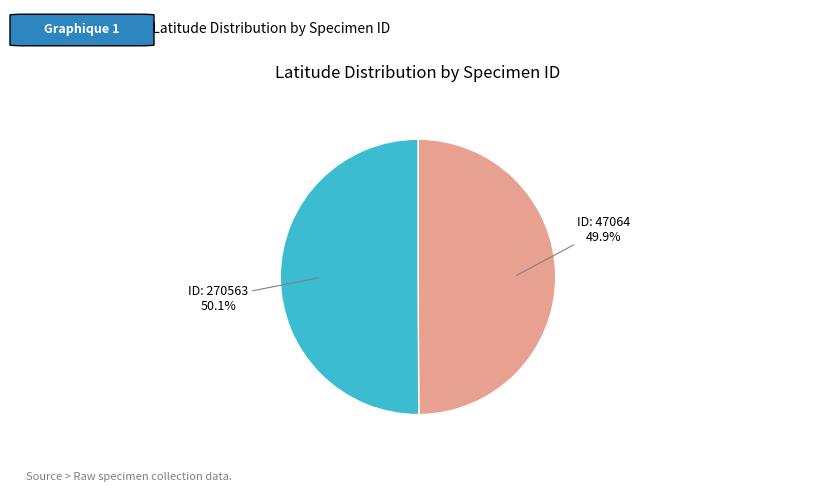

Does any single category account for the majority?

Yes